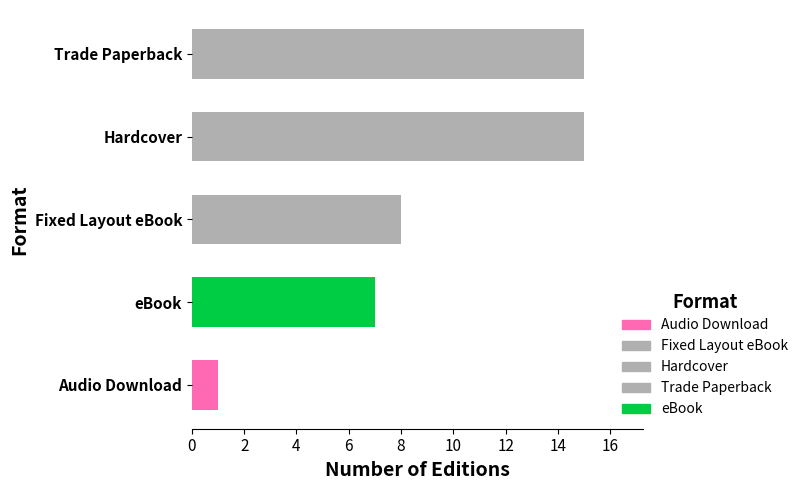

What is the difference between the values at Hardcover and Audio Download?

14